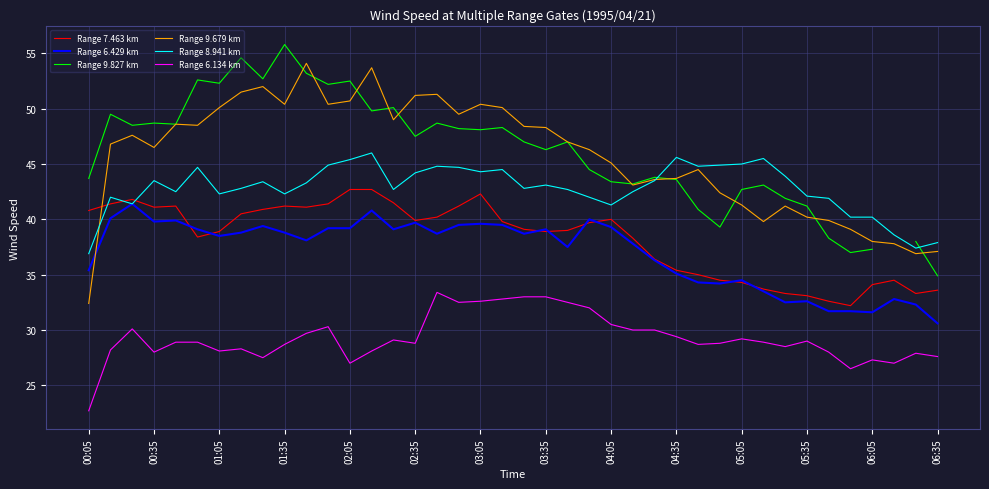

Which category has the lowest value in the Range 6.429 km series?

06:35